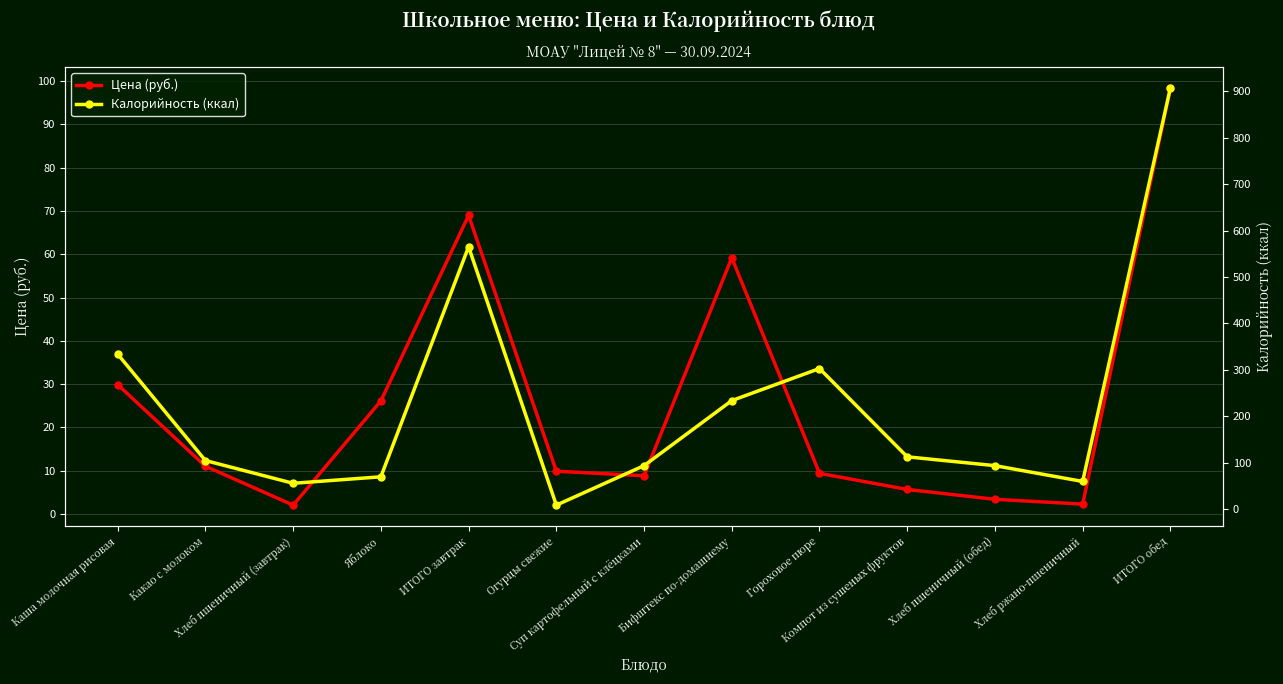

What is the highest value of the Цена (руб.) series?

98.5